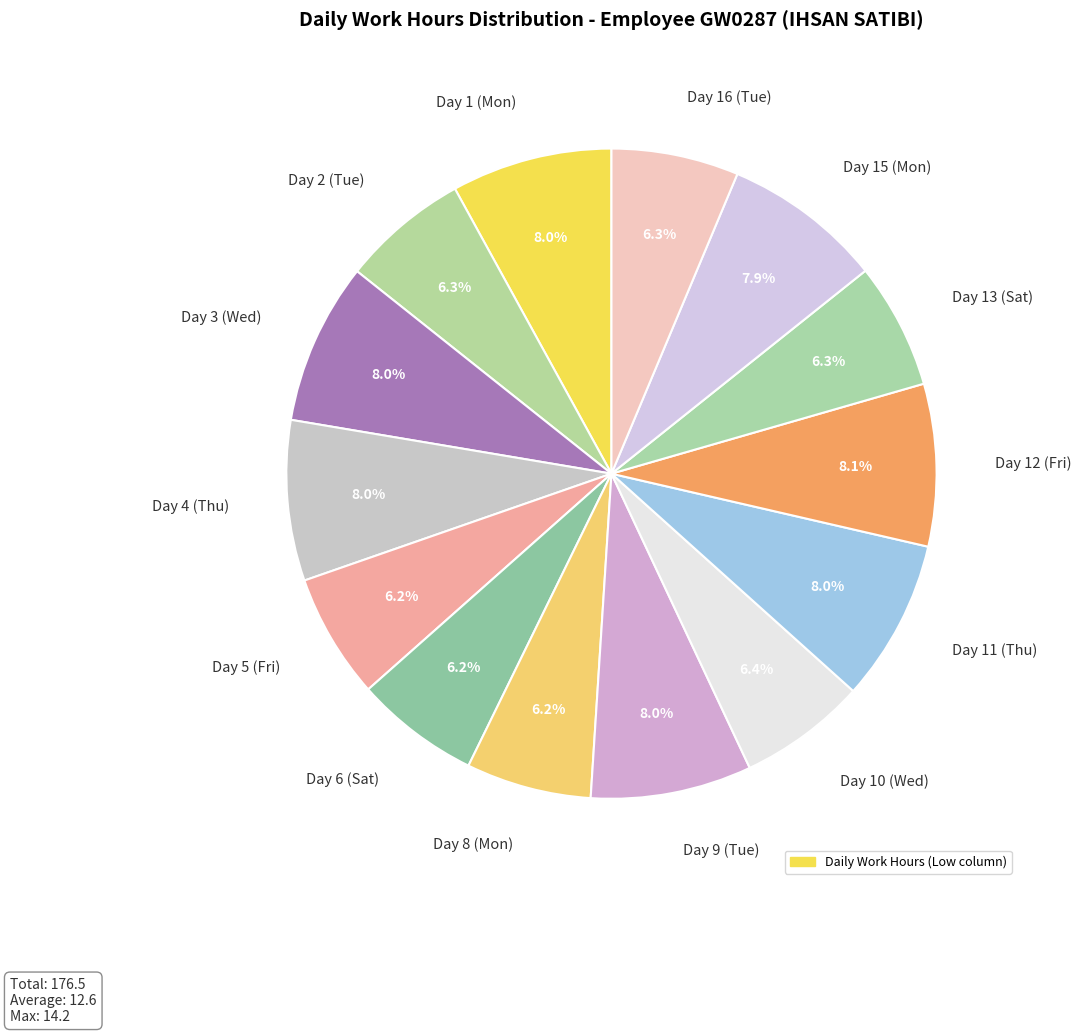

Does Day 11 (Thu) represent more than half of the total?

No